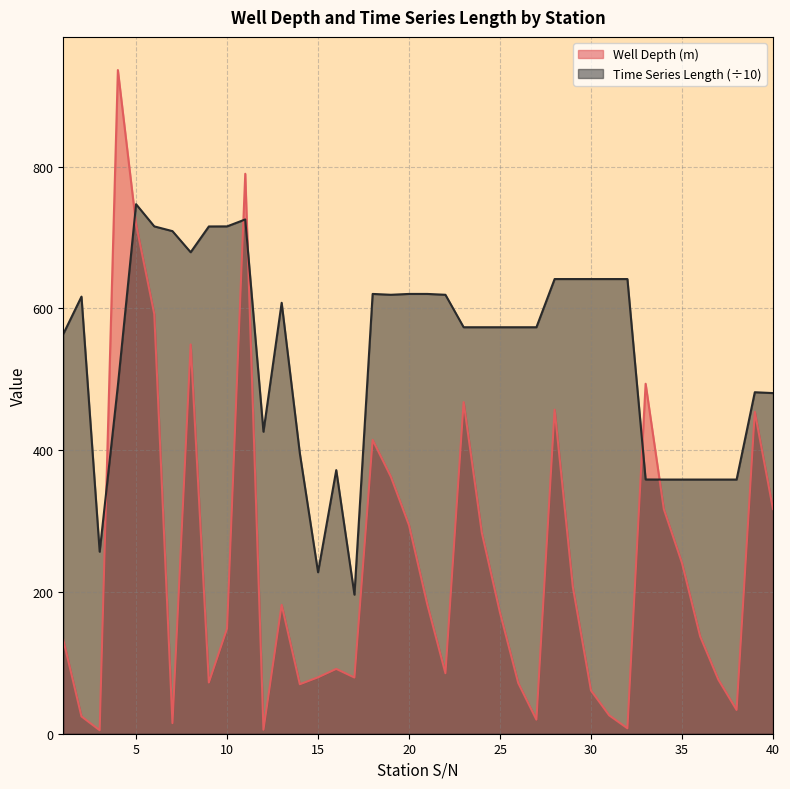

Does the chart have visible grid lines?

Yes